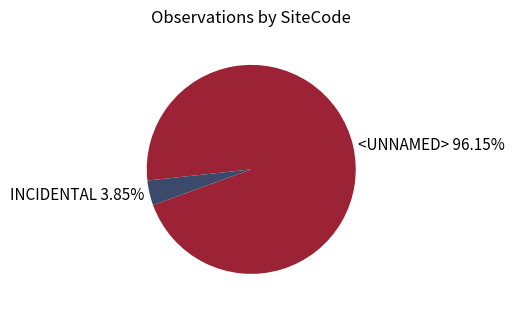

What percentage do INCIDENTAL and <UNNAMED> together represent?

100.0%